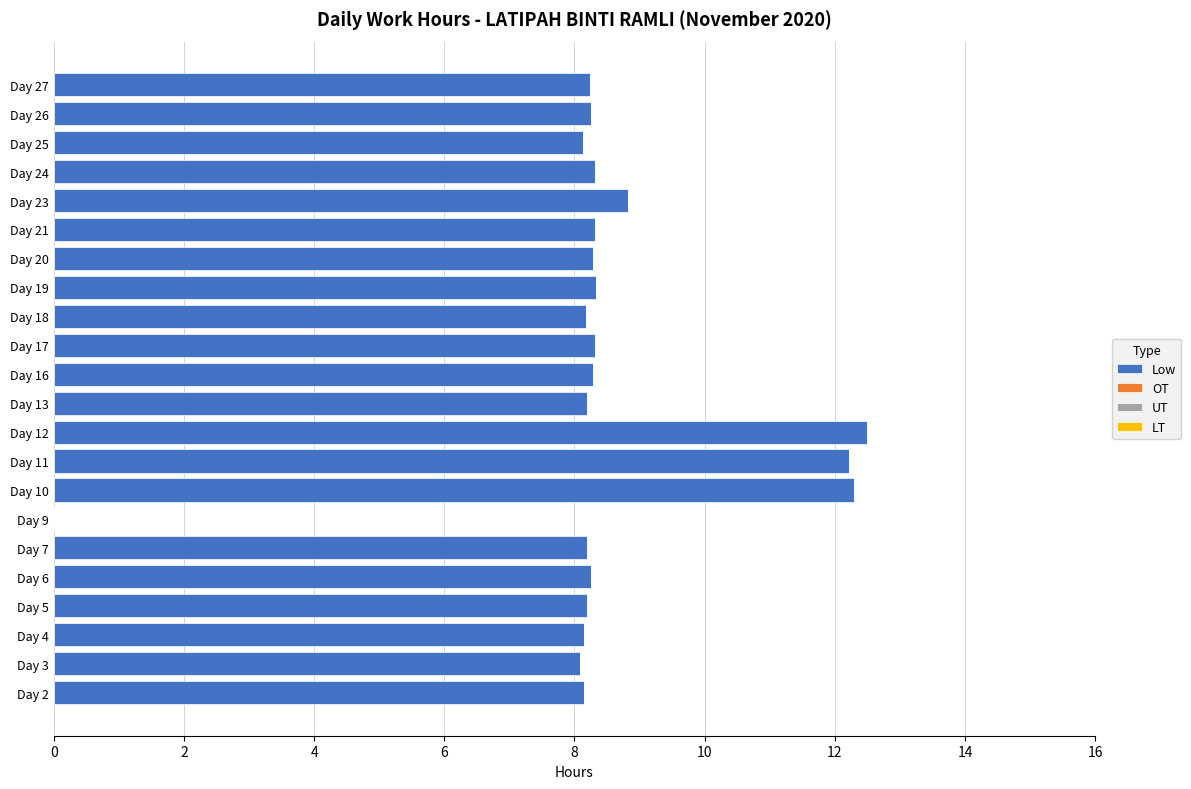

How many data points does each series have?

22